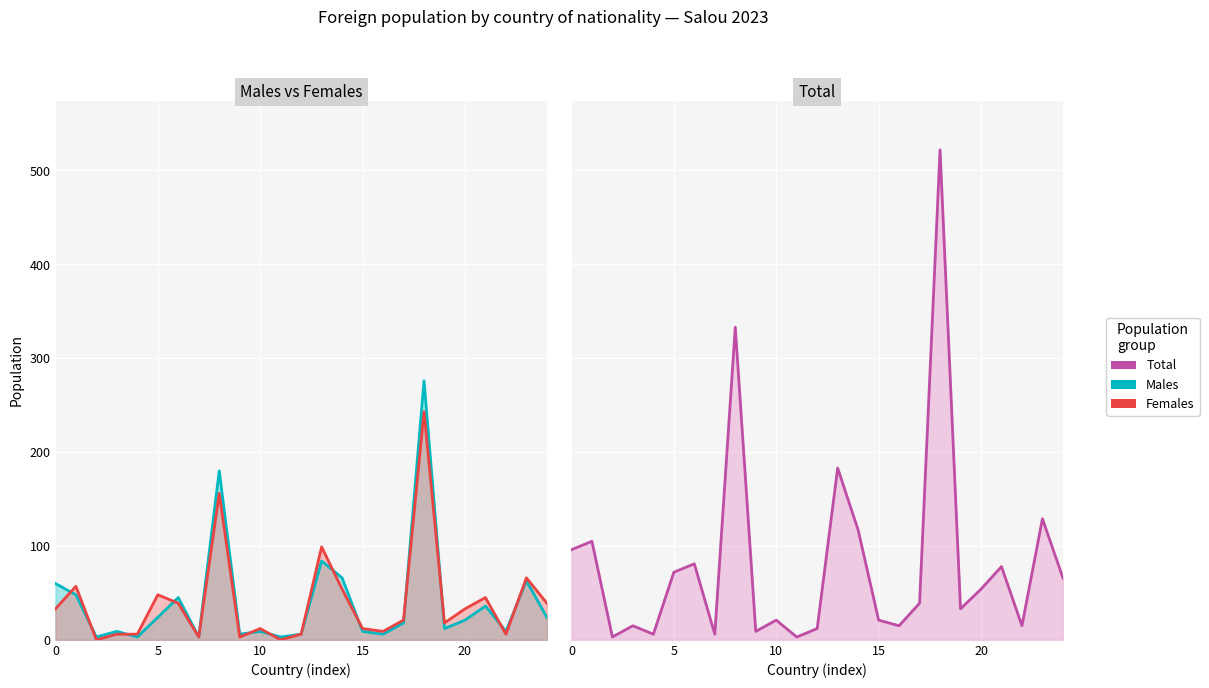

How many interior local valleys does the Total series have?

8